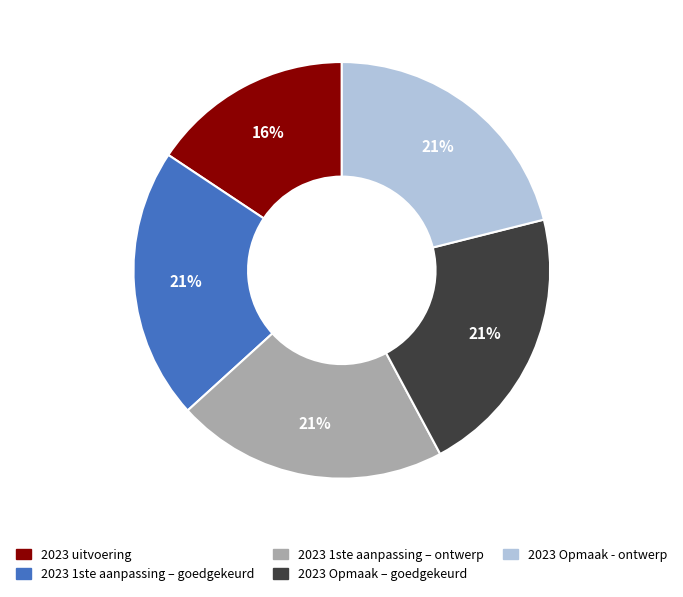

To the nearest percent, what percentage of the pie is 2023 uitvoering?

16%